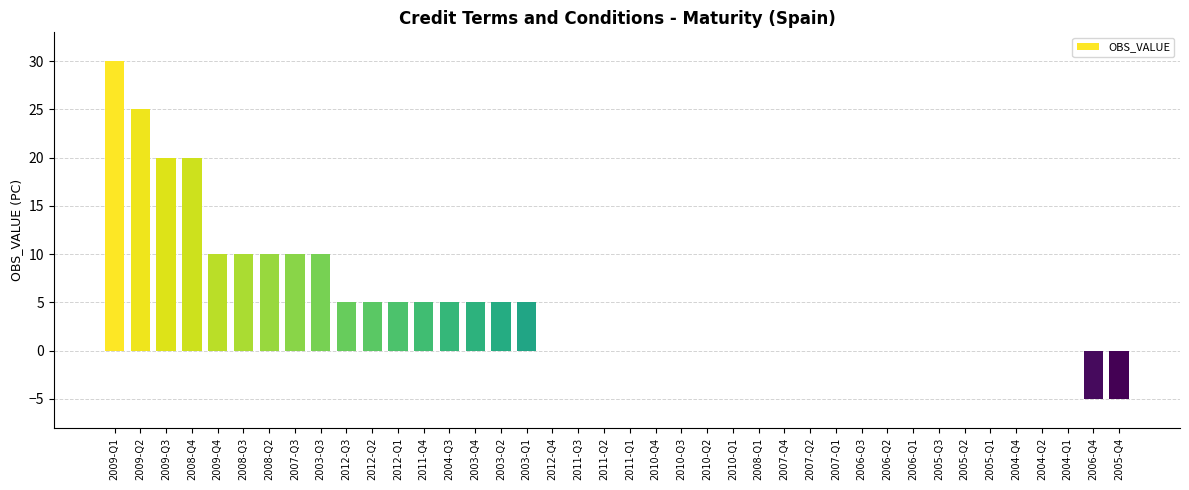

Count the values in the range 0 to 5.

29